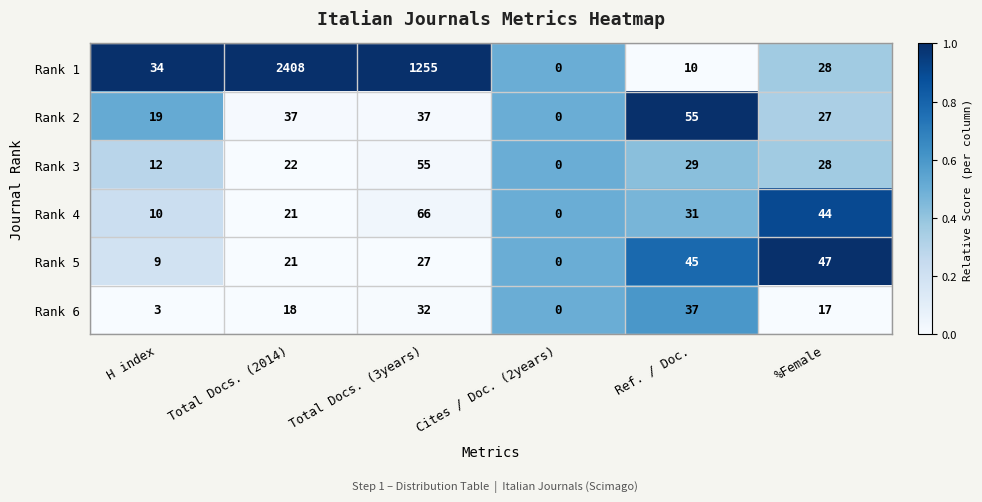

What is the difference between the maximum and second lowest values in the Rank 3 series?

43